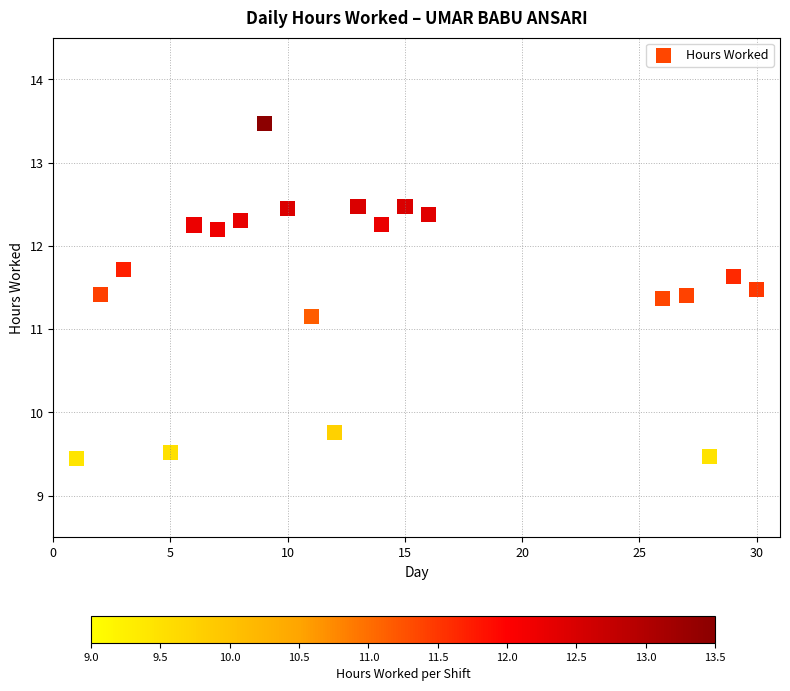

What Y value in the scatter plot is closest to 11?

11.2